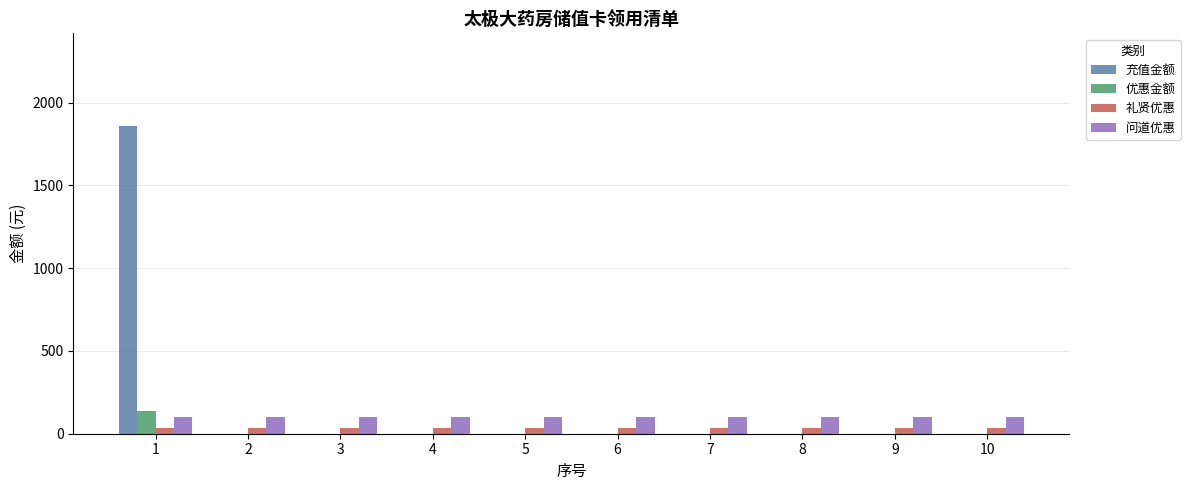

Does the chart contain stacked bars?

No